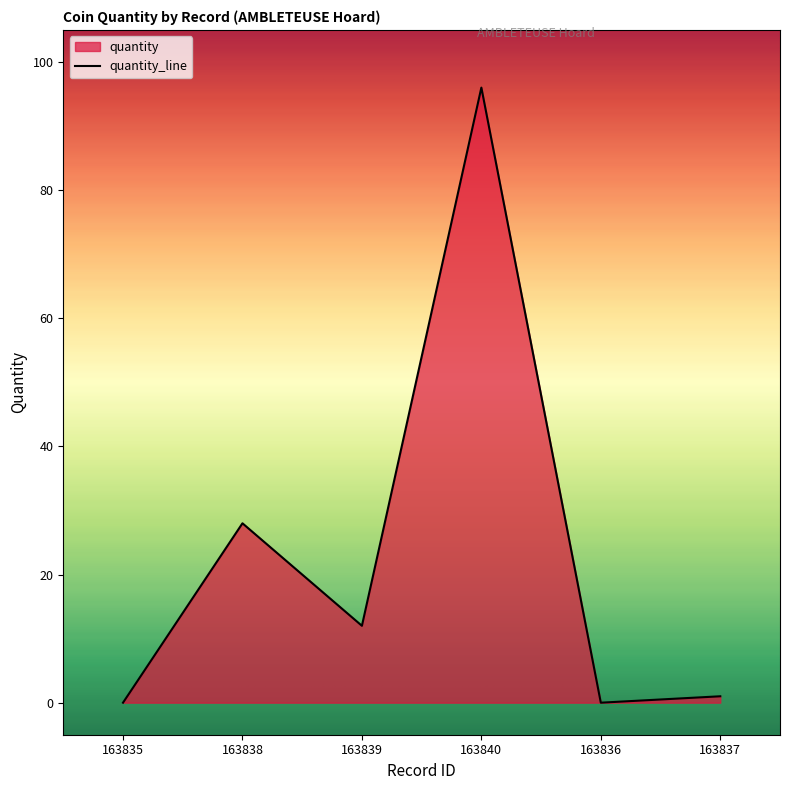

What is the difference between the values at 163837 and 163835?

1